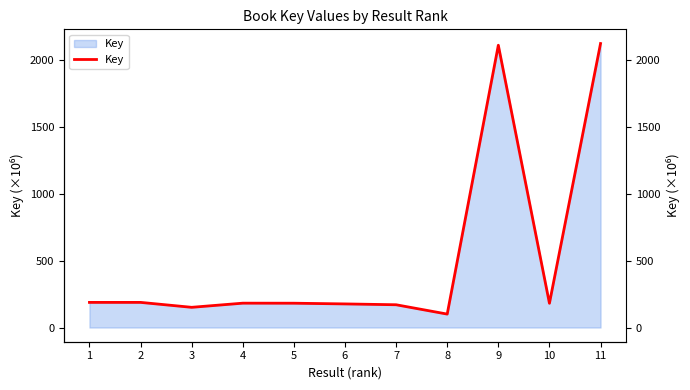

What is the value of the 2nd point from the left?

188.0